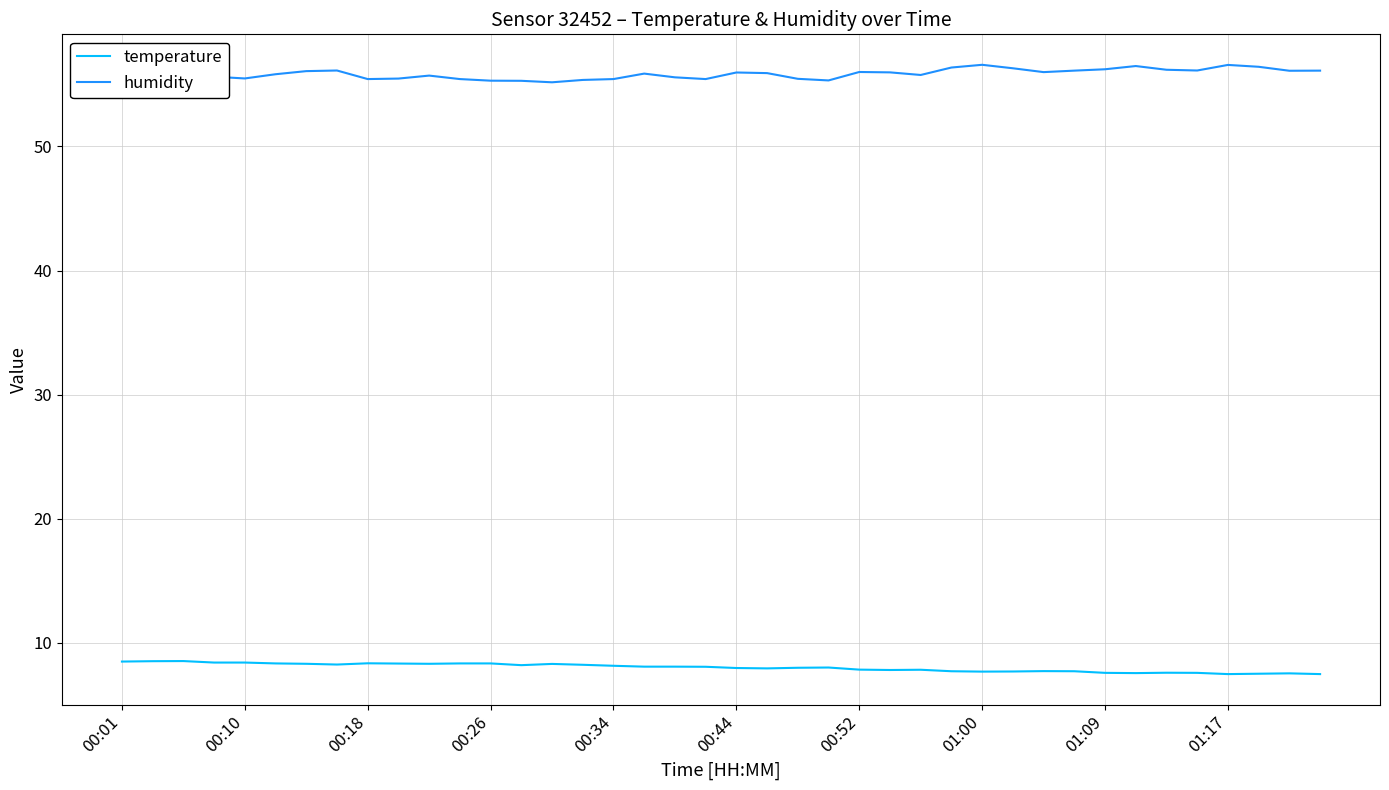

True or false: temperature and humidity cross at least once.

False